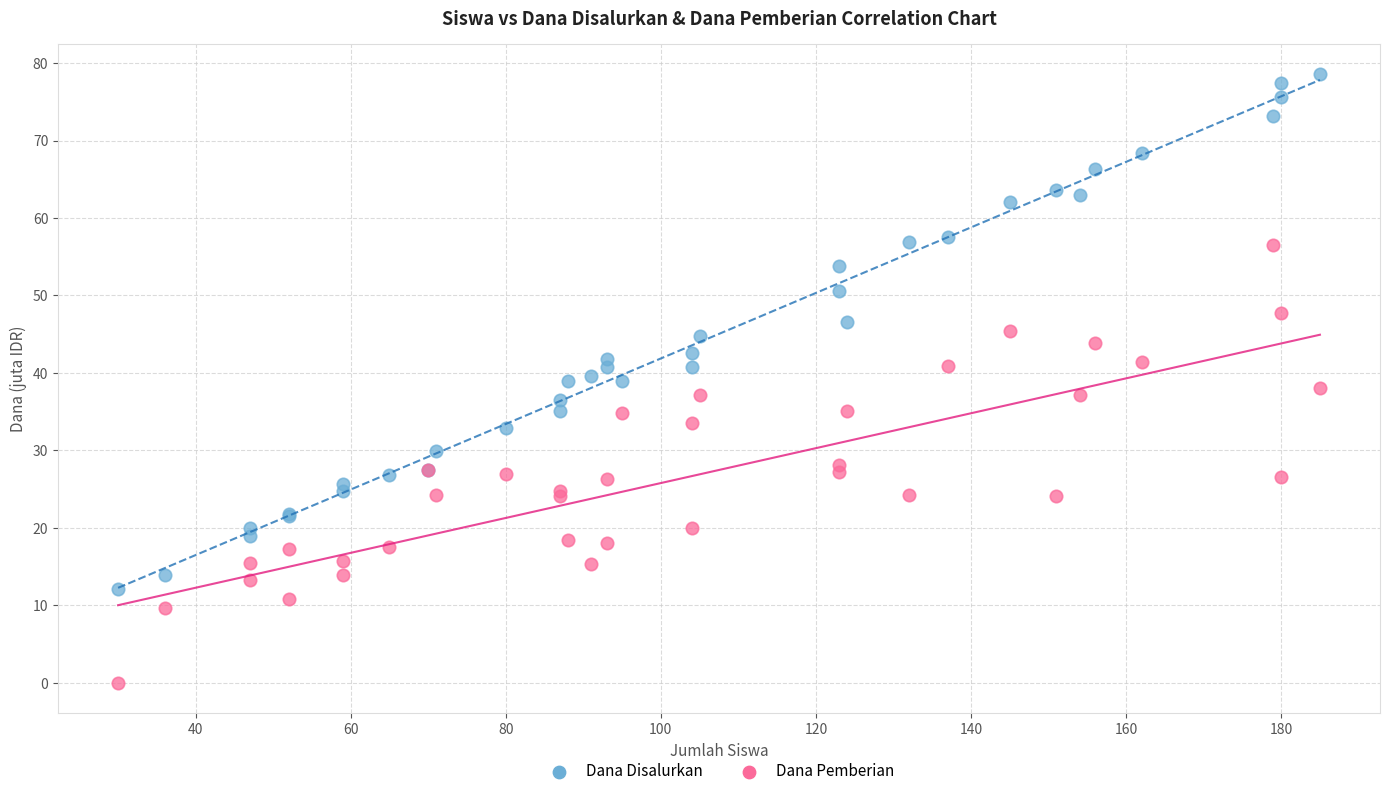

Which series has the widest spread of Y values?

Dana Disalurkan